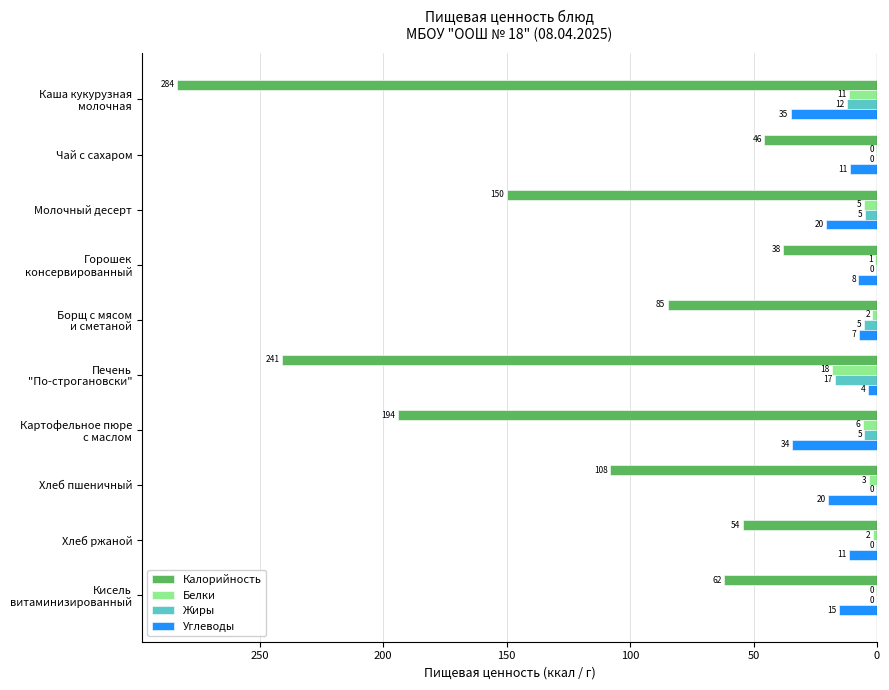

What are all the series names shown in the legend?

Калорийность, Белки, Жиры, Углеводы